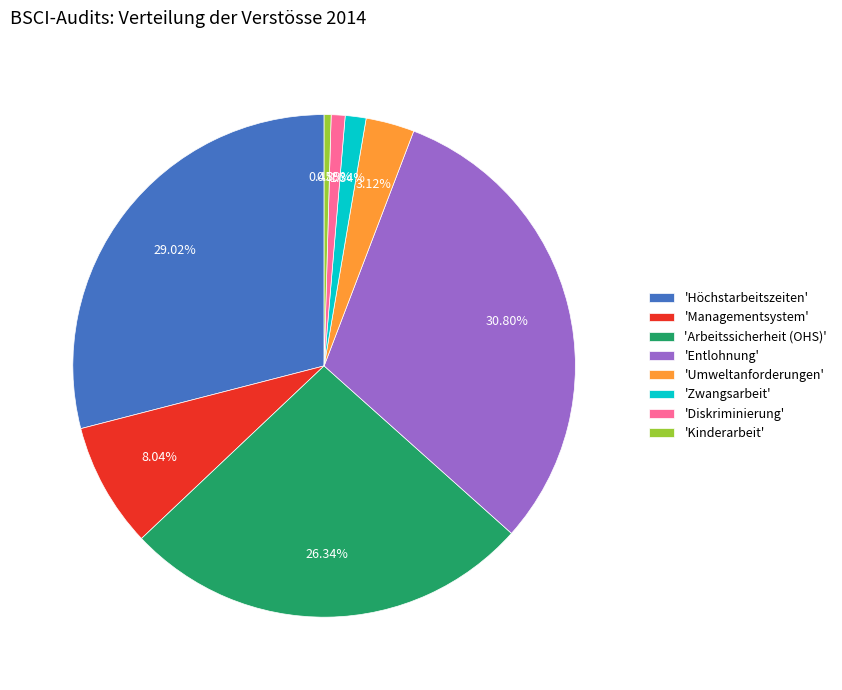

Approximately how many times larger is the value at 'Höchstarbeitszeiten' compared to 'Zwangsarbeit'?

21.7